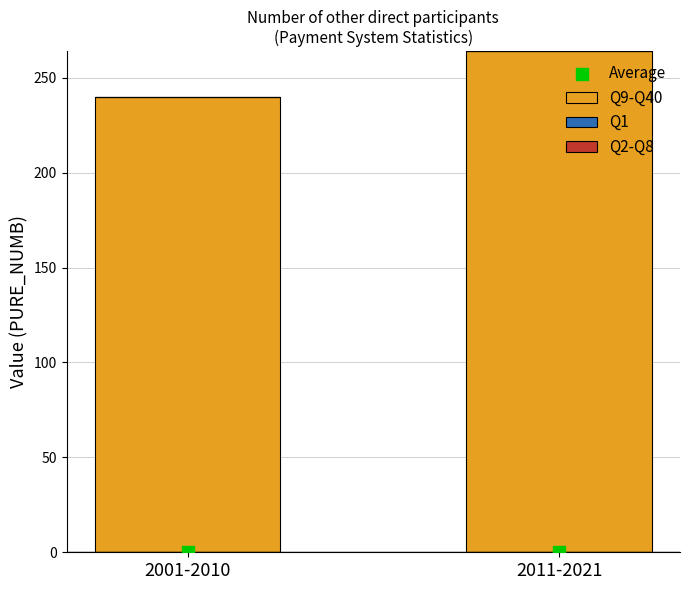

Which series reaches the maximum Y coordinate?

Q9-Q40